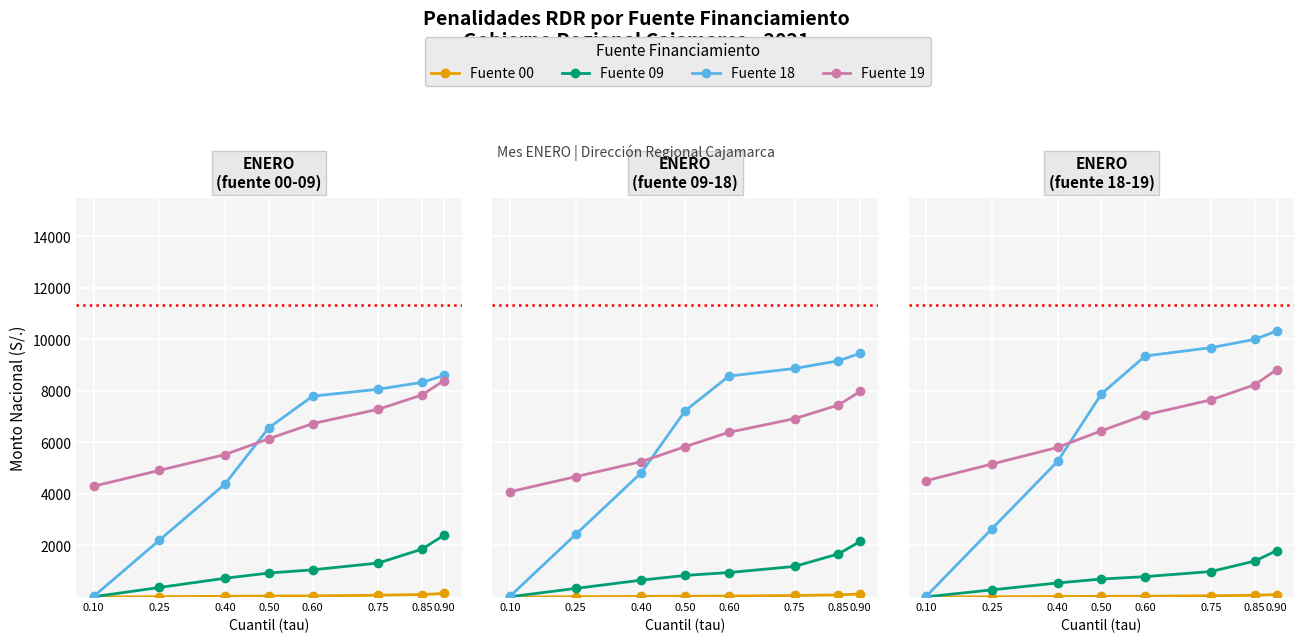

Which series has the largest total across all categories?

Fuente 18